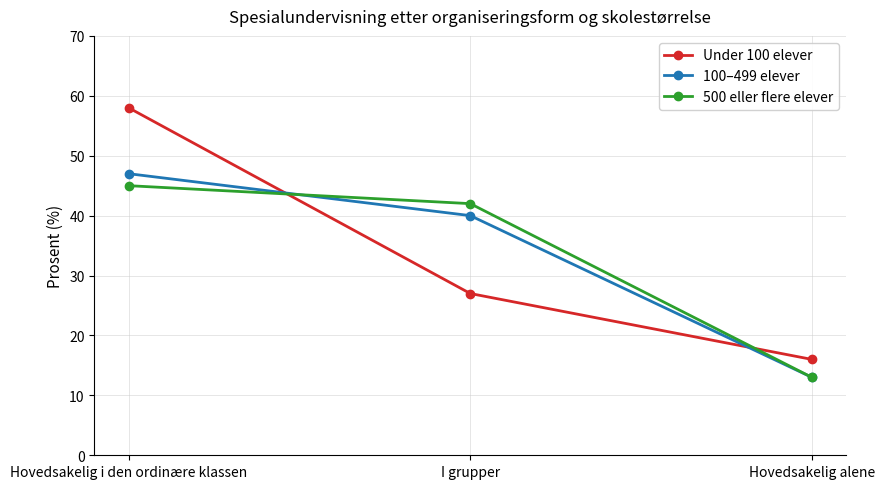

Which series changed the most between Hovedsakelig i den ordinære klassen and I grupper?

Under 100 elever